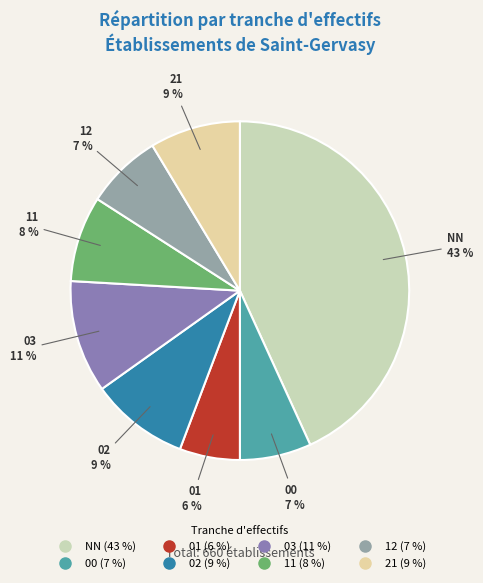

How many slices are in this pie chart?

8